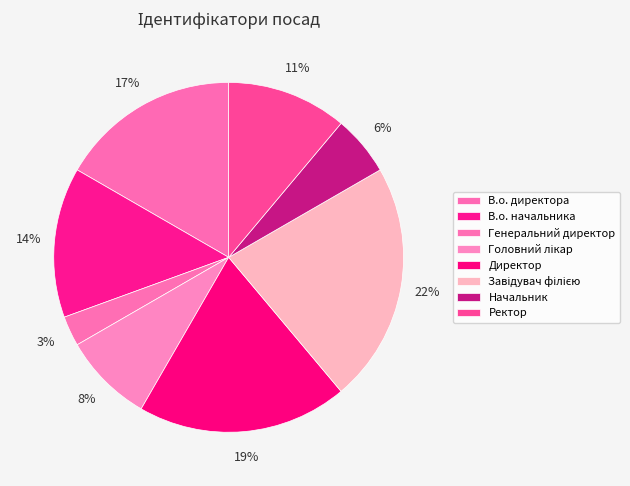

To the nearest percent, what is the average slice percentage?

12%